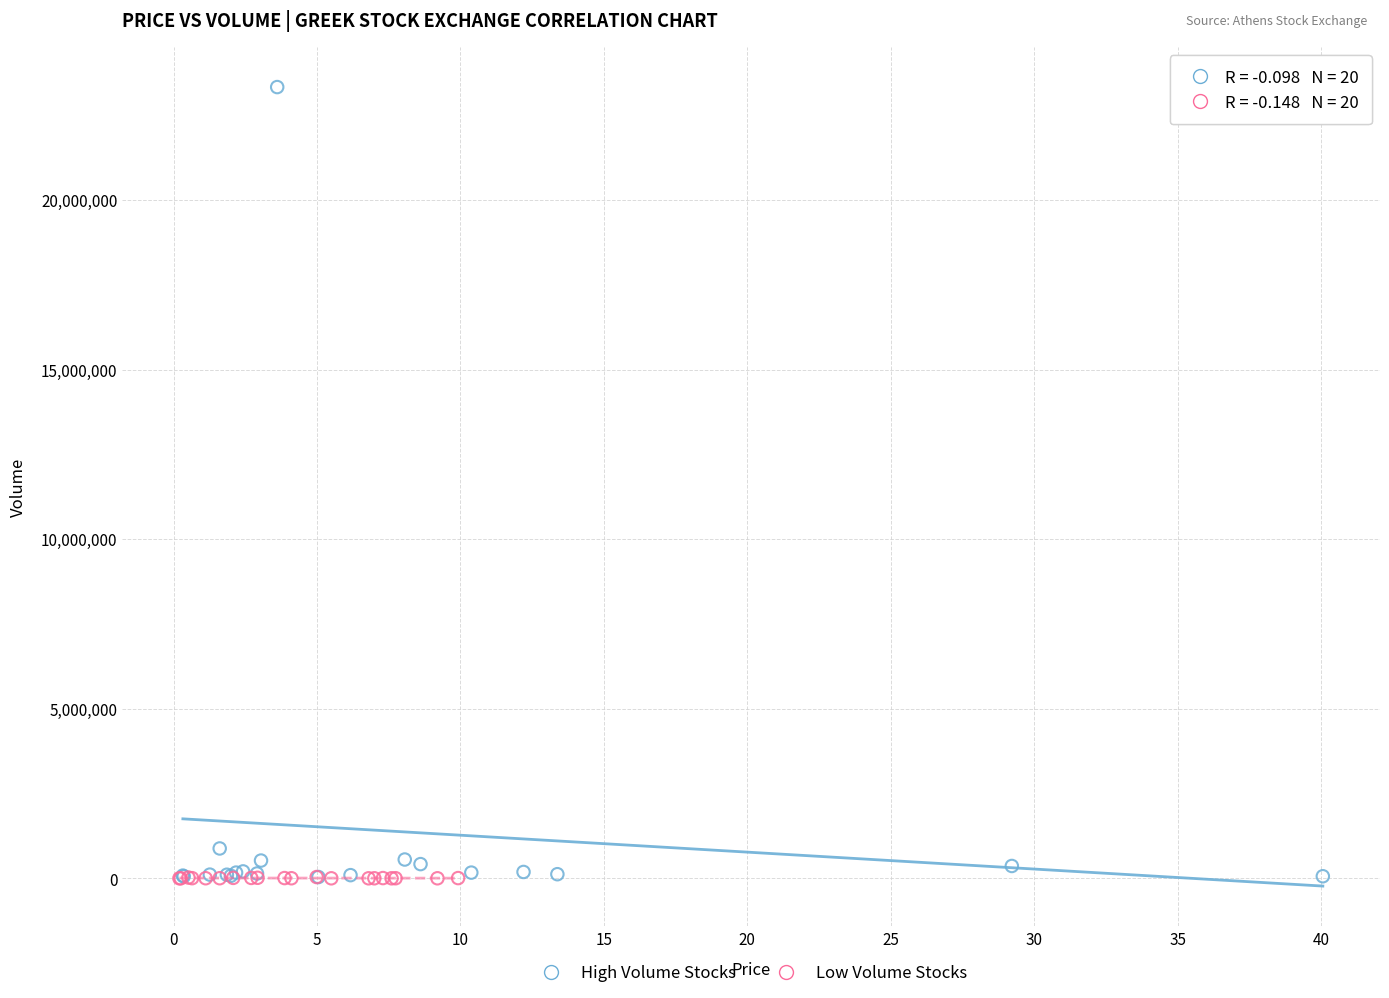

What are all the series names shown in the legend?

High Volume Stocks, Low Volume Stocks